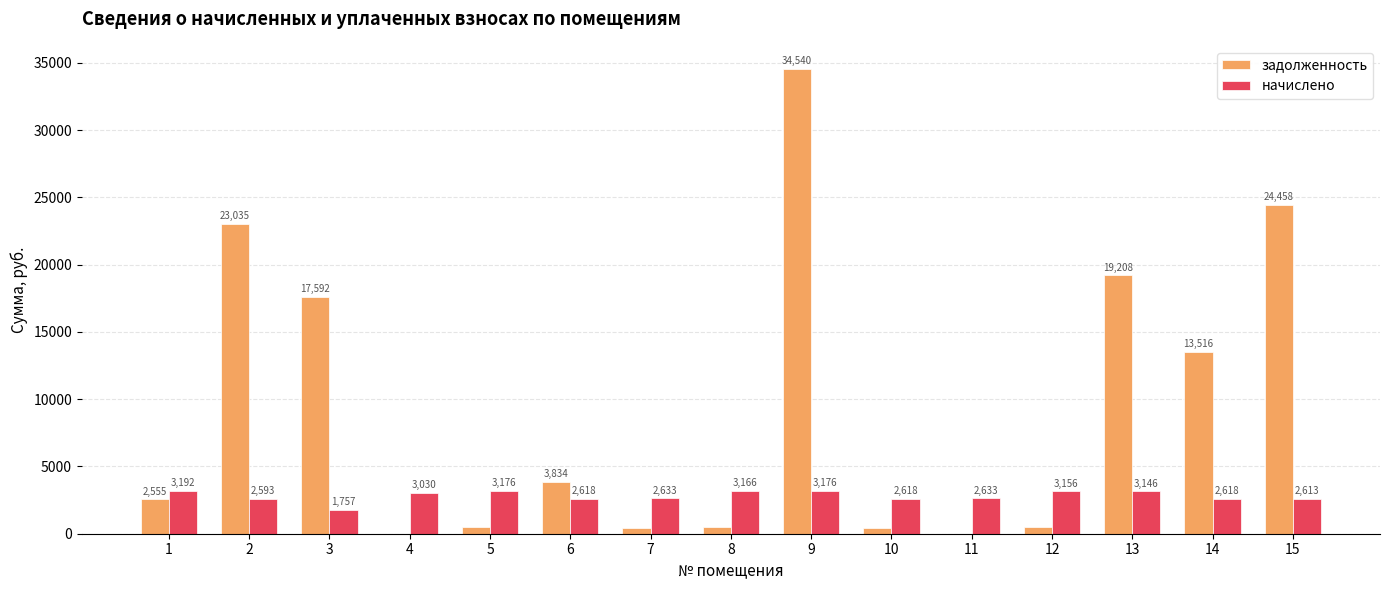

Does the chart contain stacked bars?

No